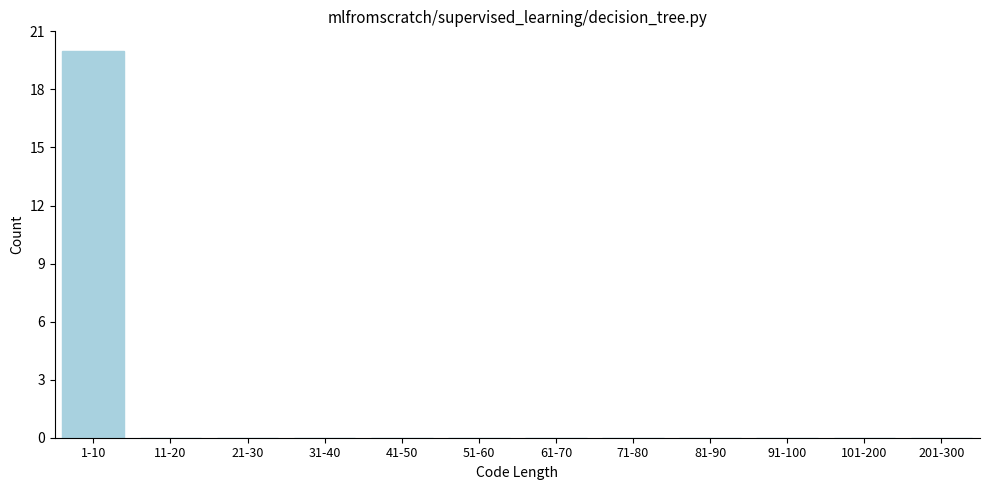

Reading right to left, list all the values displayed in this chart.

201-300=0	101-200=0	91-100=0	81-90=0	71-80=0	61-70=0	51-60=0	41-50=0	31-40=0	21-30=0	11-20=0	1-10=20